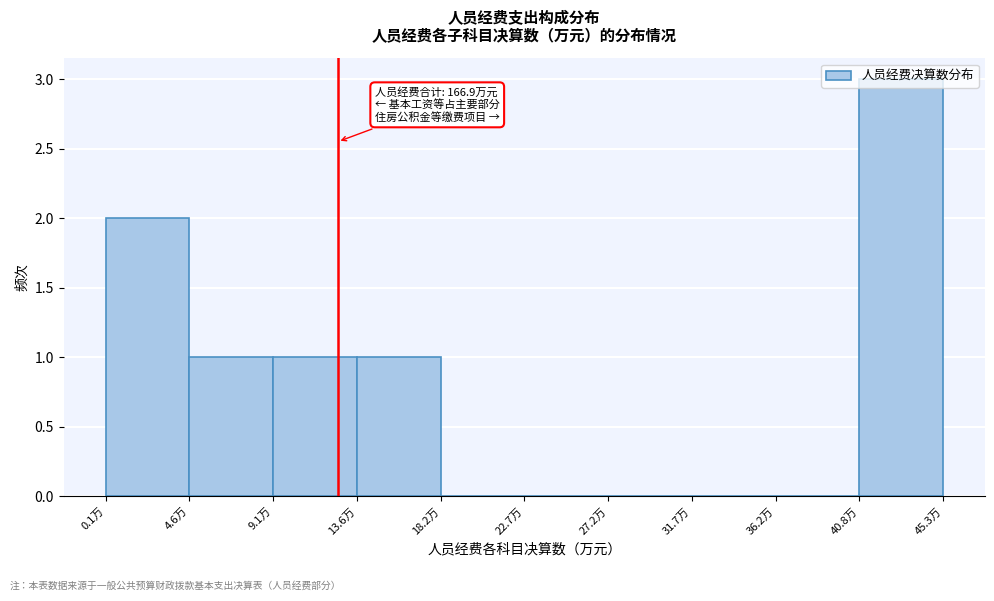

Which range on the x-axis has the tallest bar?

41.0 to 45.5